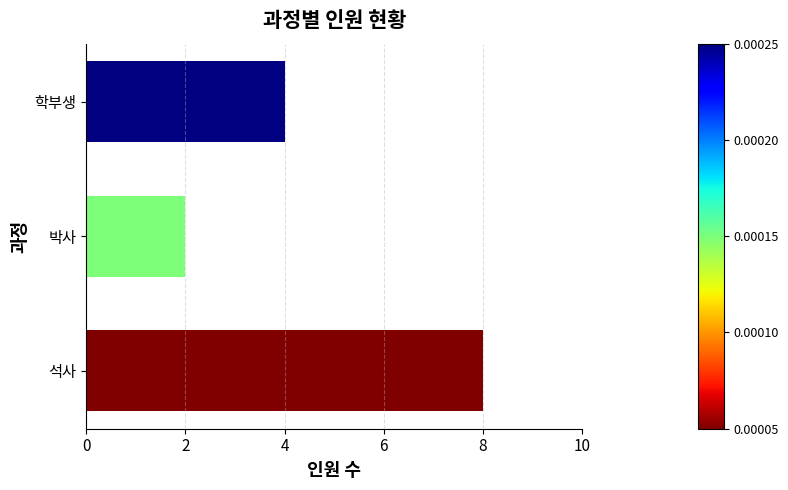

True or false: the data shows 2 at 학부생.

False